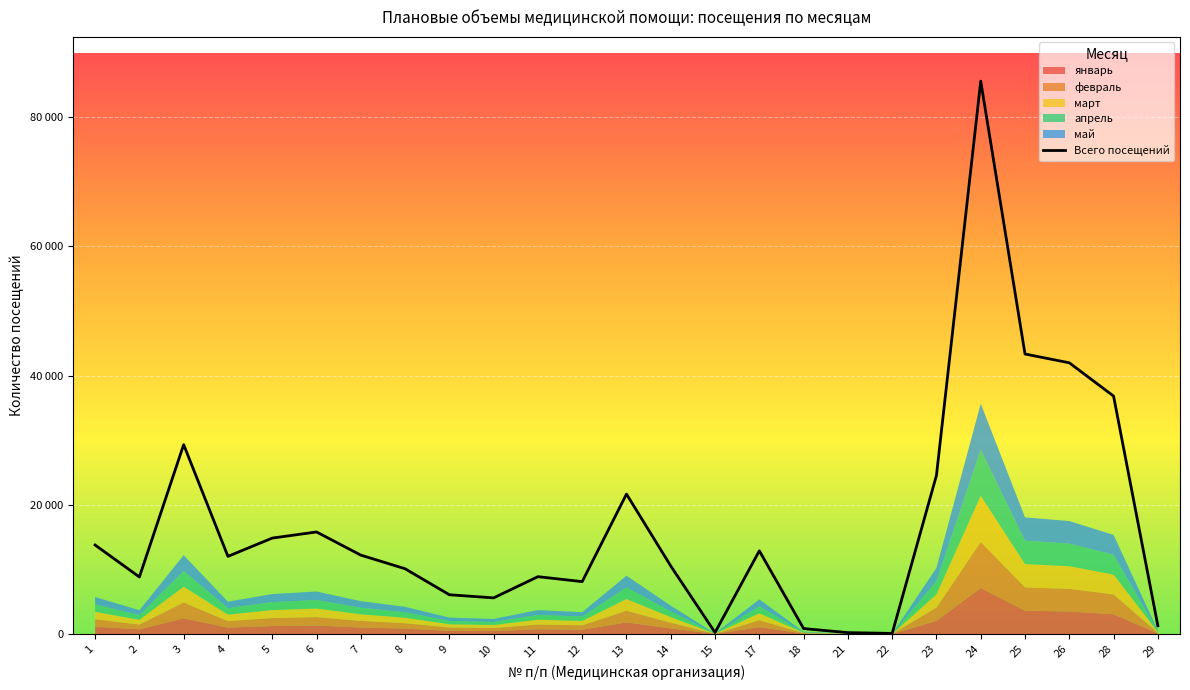

The chart shows a value of 36817 at 28. True or false?

True